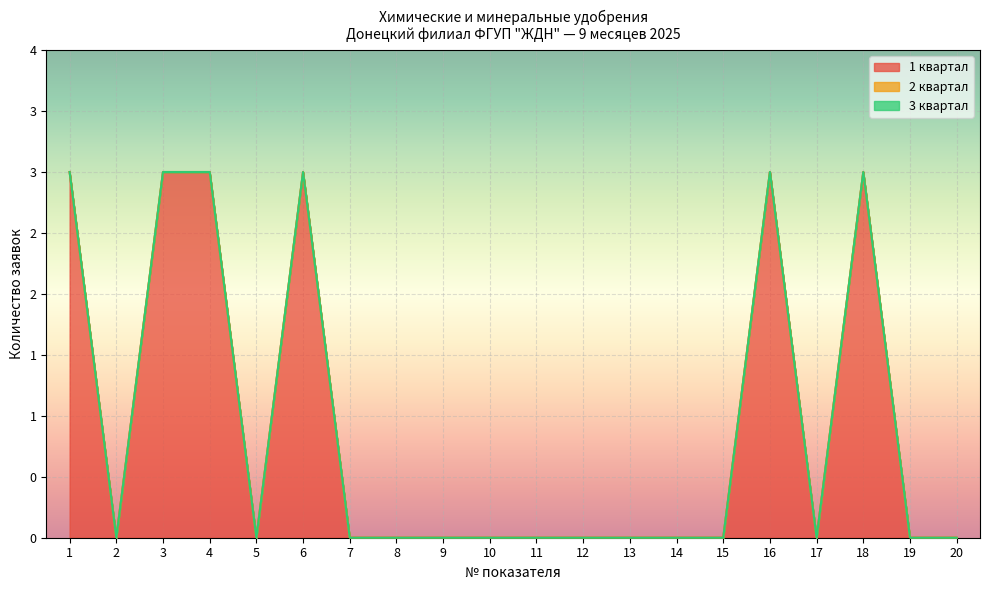

True or false: 1 квартал has more than 2 interior local peaks.

True